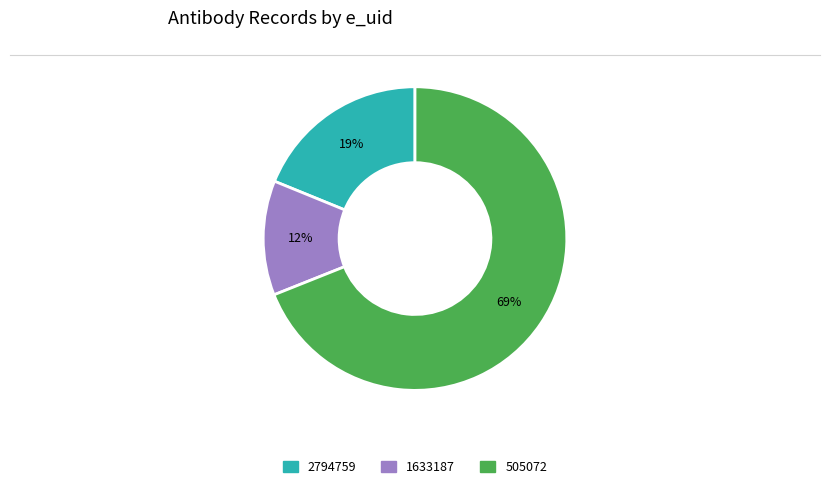

Count the number of slices in the pie.

3